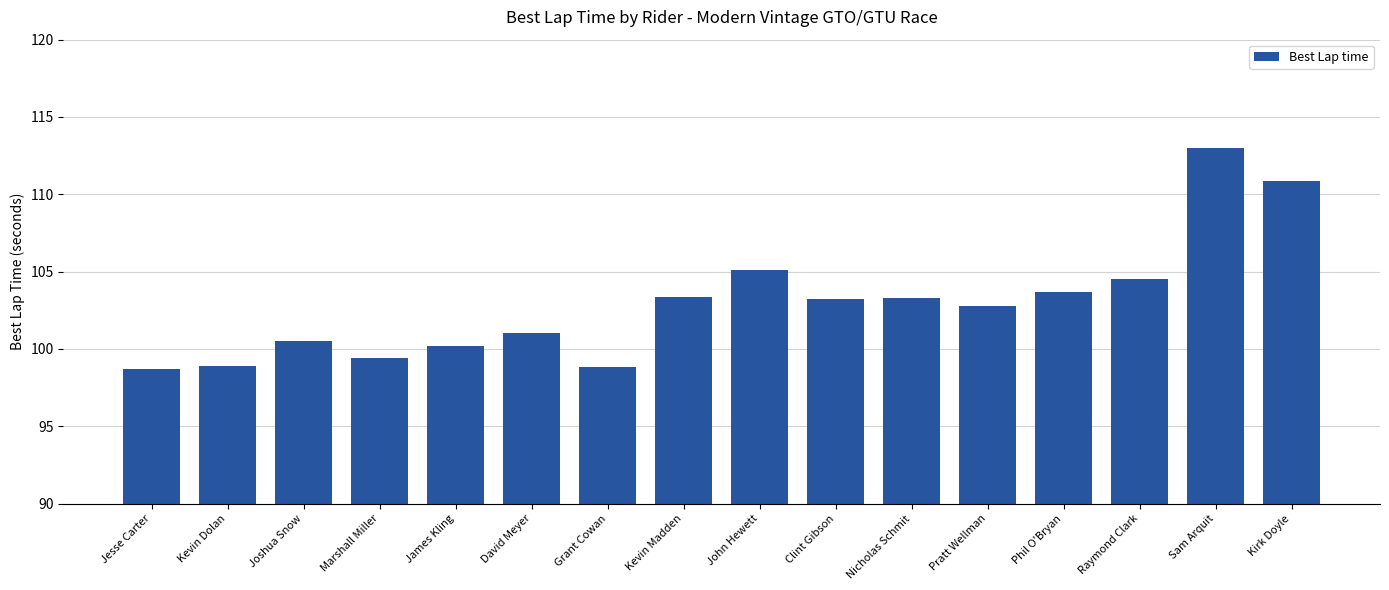

What is the value of the 2nd bar from the left?

98.9